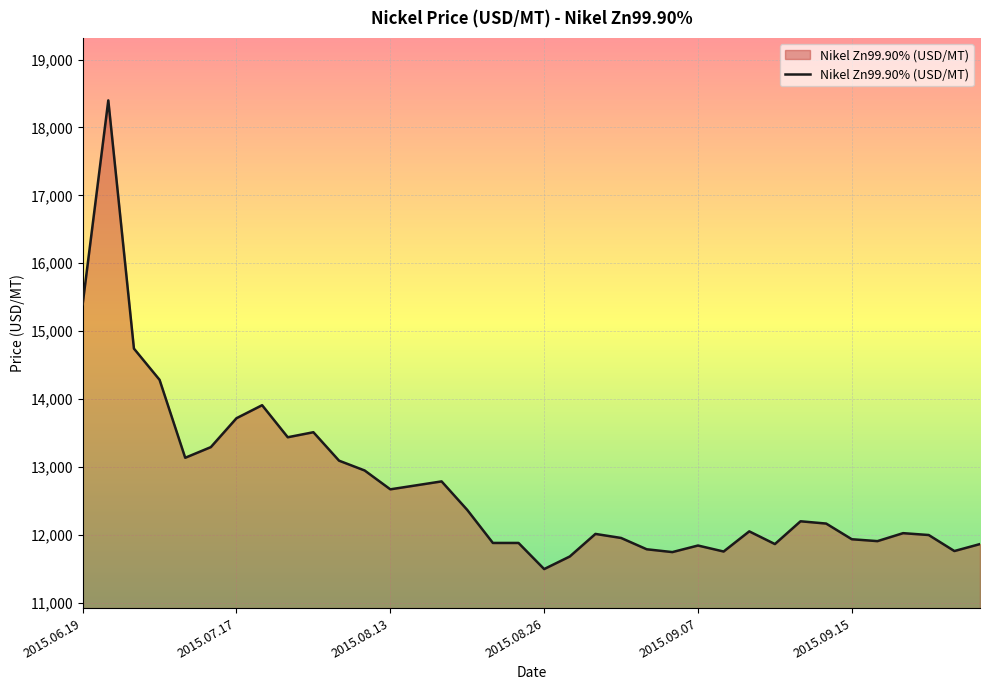

What is the smallest value displayed?

11495.5